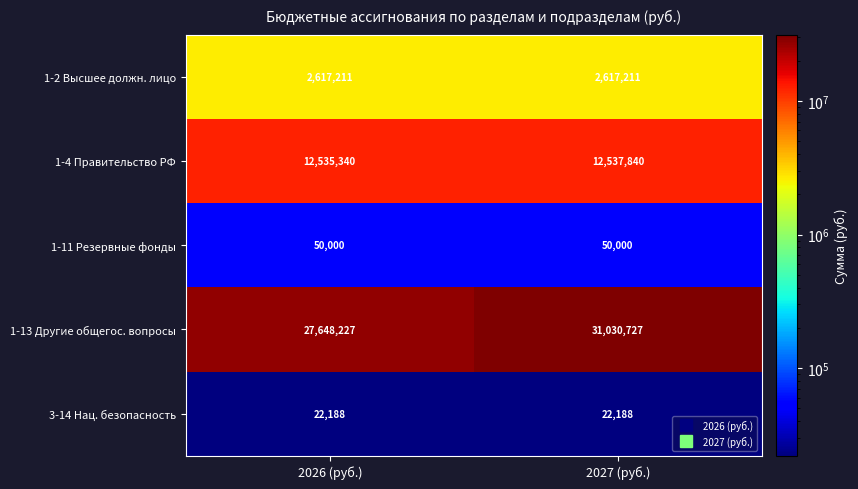

What is the spread (max minus min) of values at 2027 (руб.)?

31008539